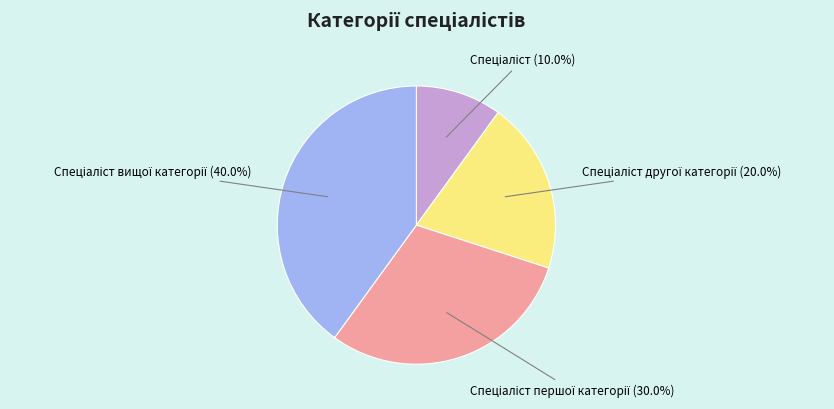

Is there a majority slice in this chart?

No